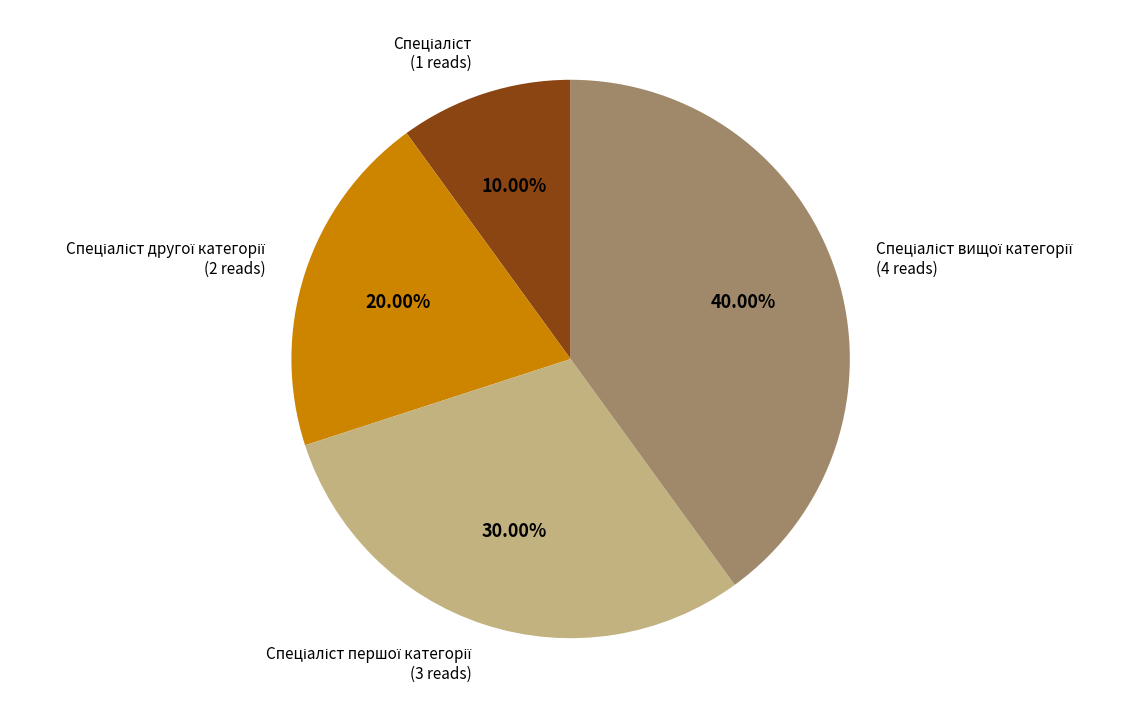

Is there a majority slice in this chart?

No